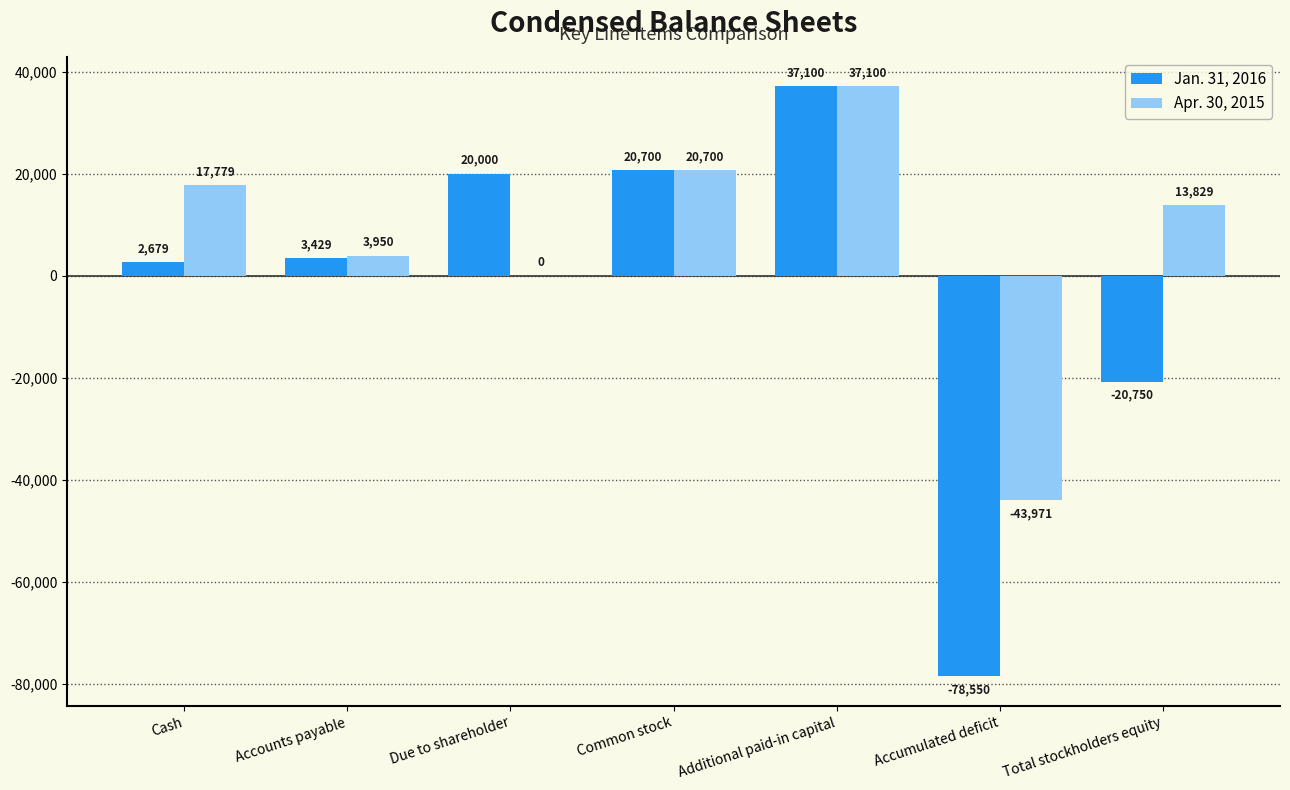

What is the highest value of the Apr. 30, 2015 series?

37100